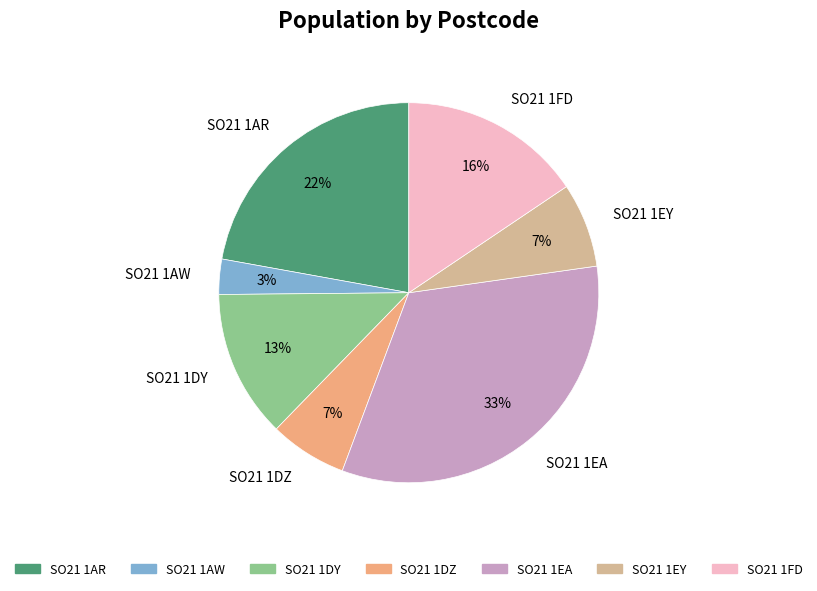

Do SO21 1DY and SO21 1EY together represent more than half of the pie?

No